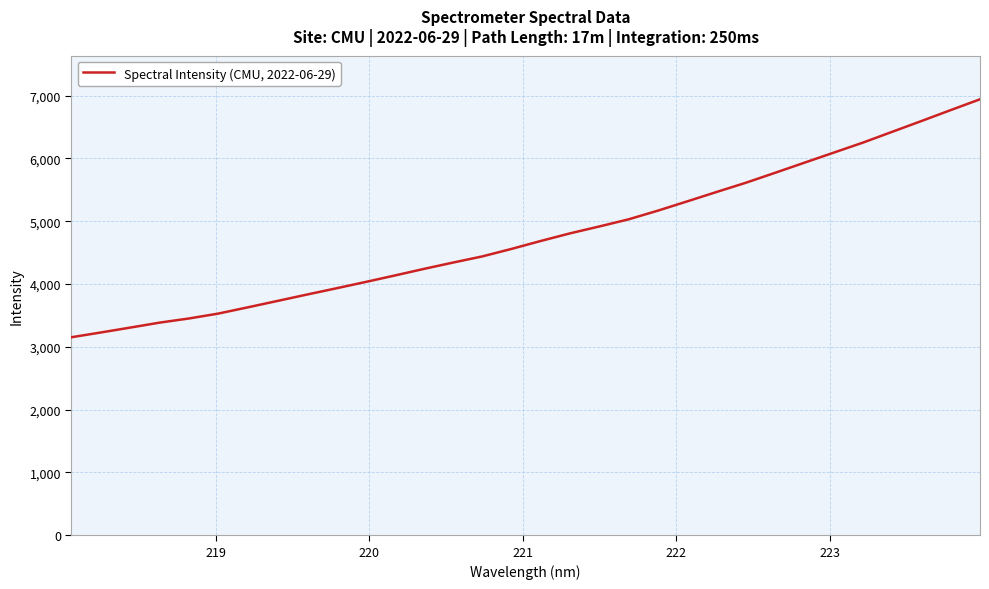

What is the sum of all values?

152691.1